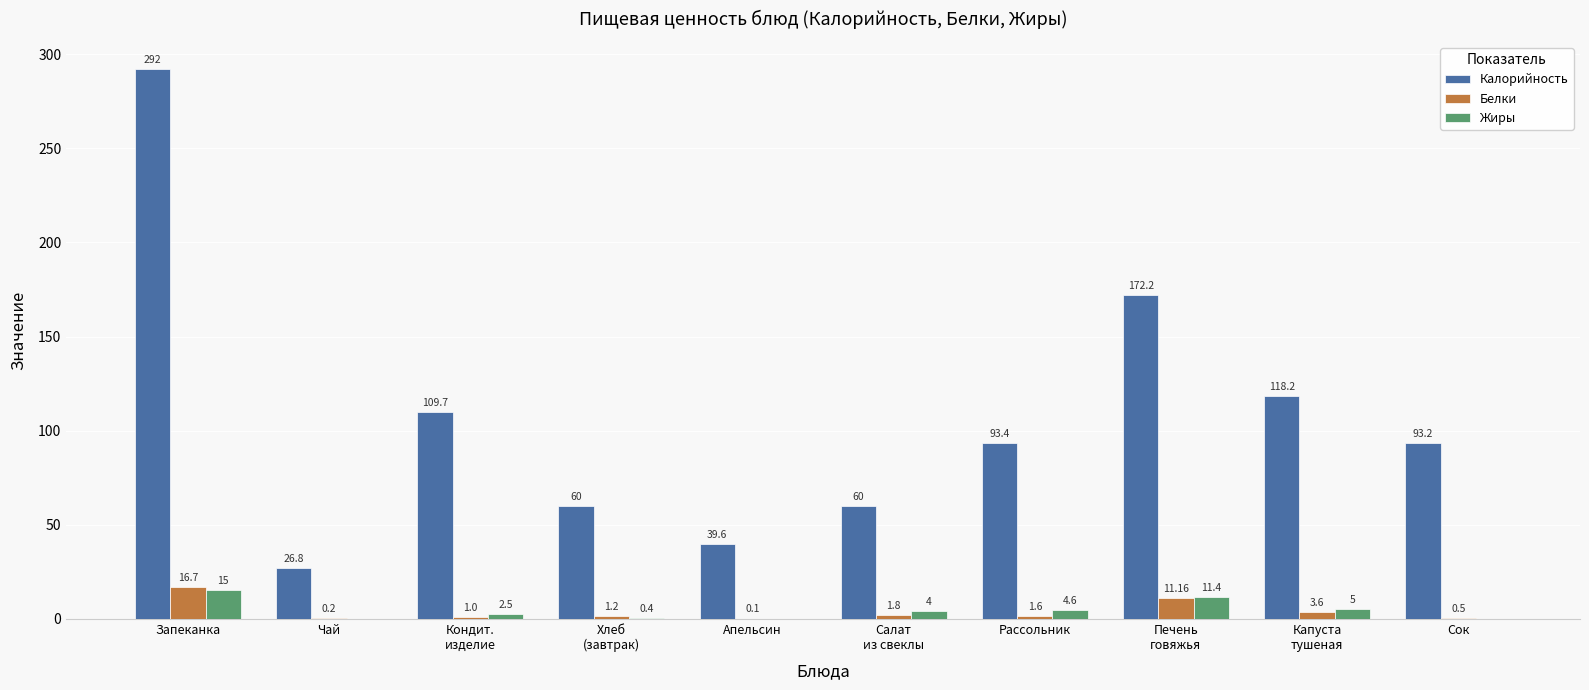

Count the number of categories in the chart.

10